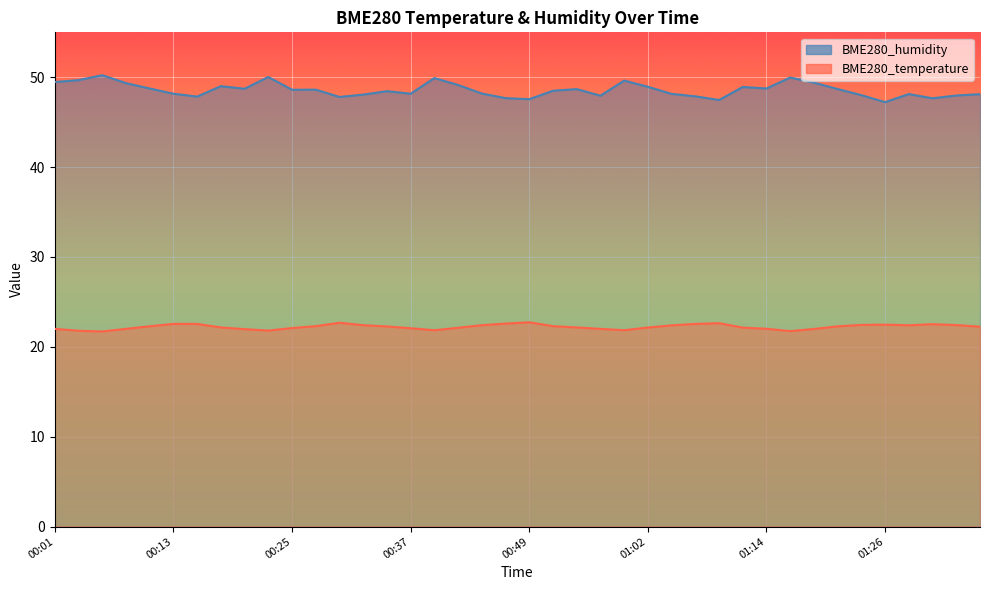

Rank the series at 01:02 from highest to lowest value.

BME280_humidity, BME280_temperature